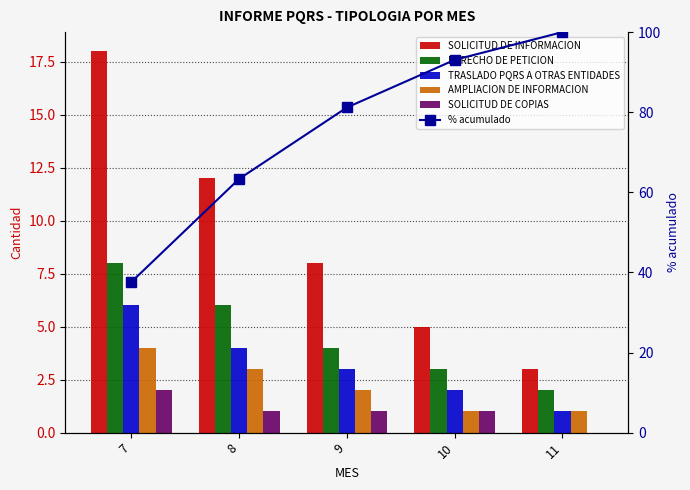

At which label does SOLICITUD DE COPIAS reach its peak?

7